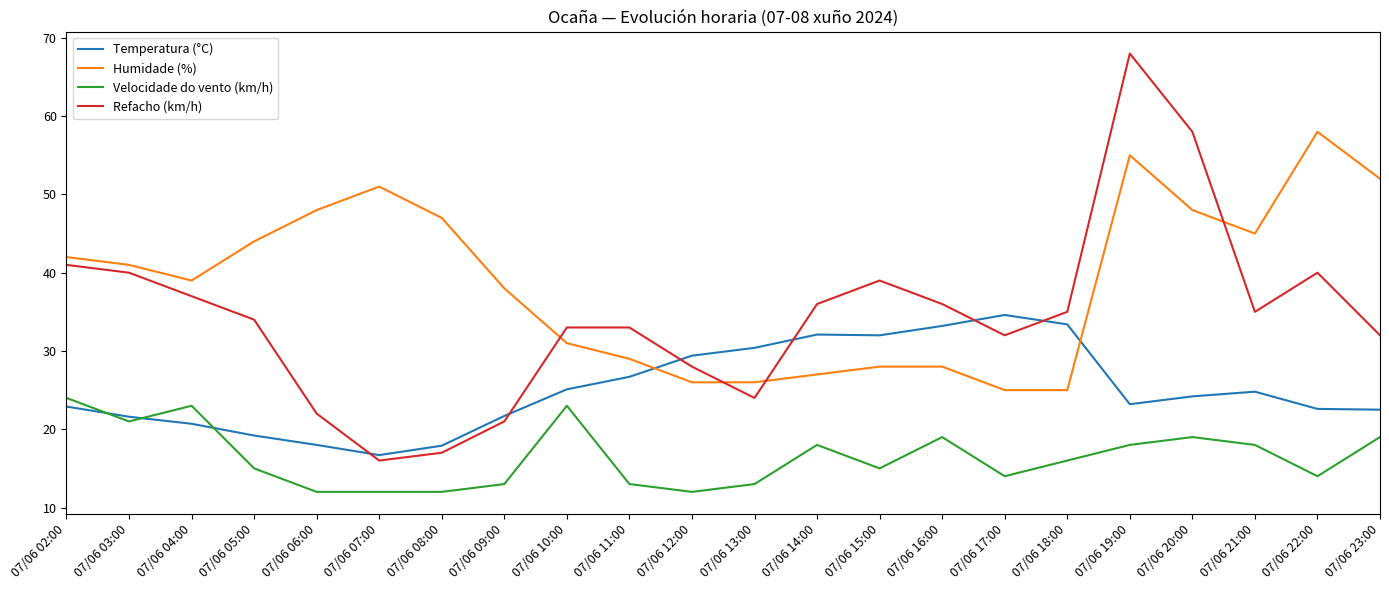

The value of Temperatura (°C) at 07/06 12:00 is 40.8. True or false?

False